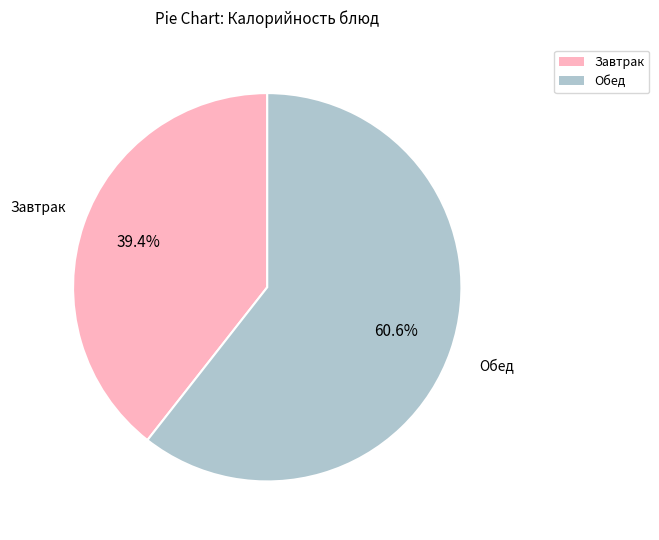

Between Обед and Завтрак, which is larger?

Обед